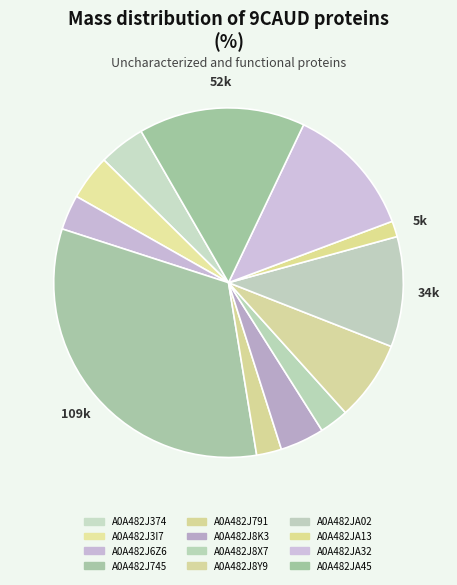

To the nearest percent, what is the difference between the largest and smallest slice percentages?

31%